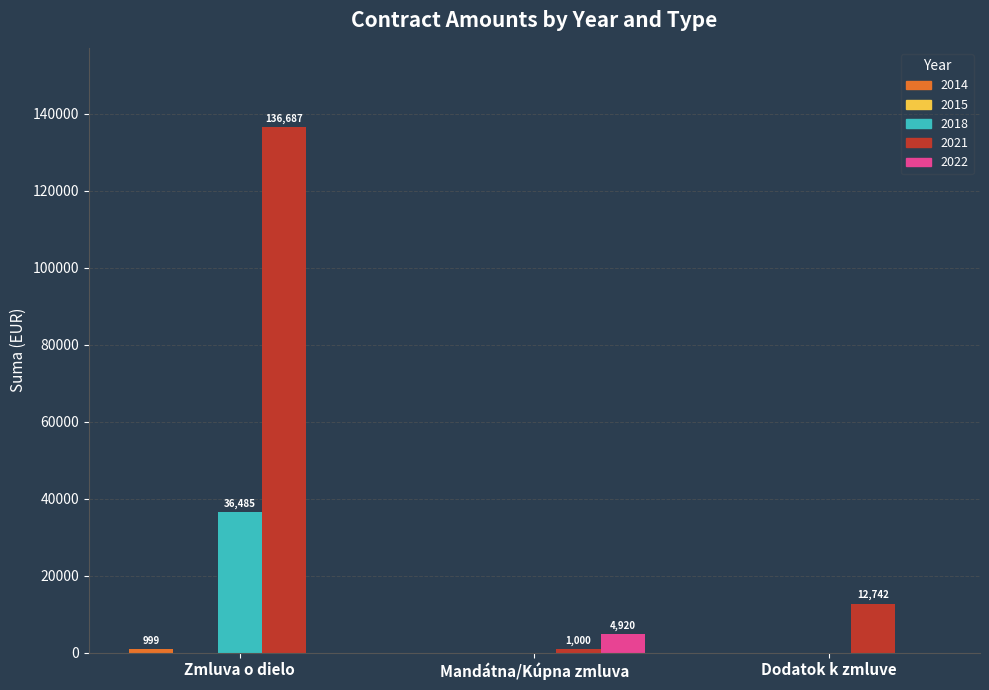

The 2021 series shows 136687.4 at Zmluva o dielo. True or false?

True